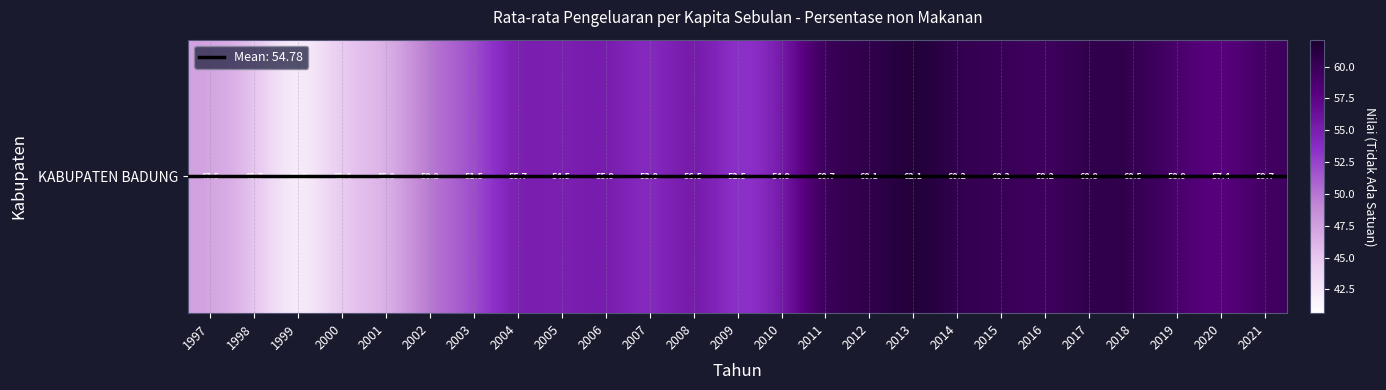

What is the sum of all values?

1369.4